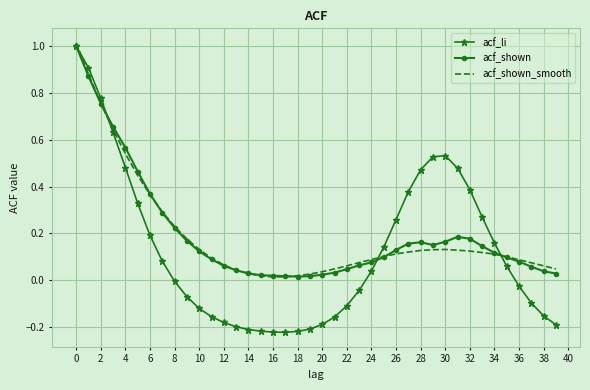

Which series has the largest range (max minus min)?

acf_li